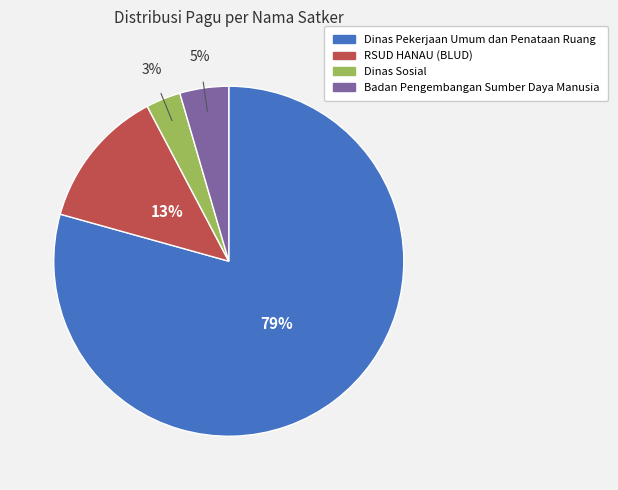

To the nearest percent, what is the difference between the largest and smallest slice percentages?

76%